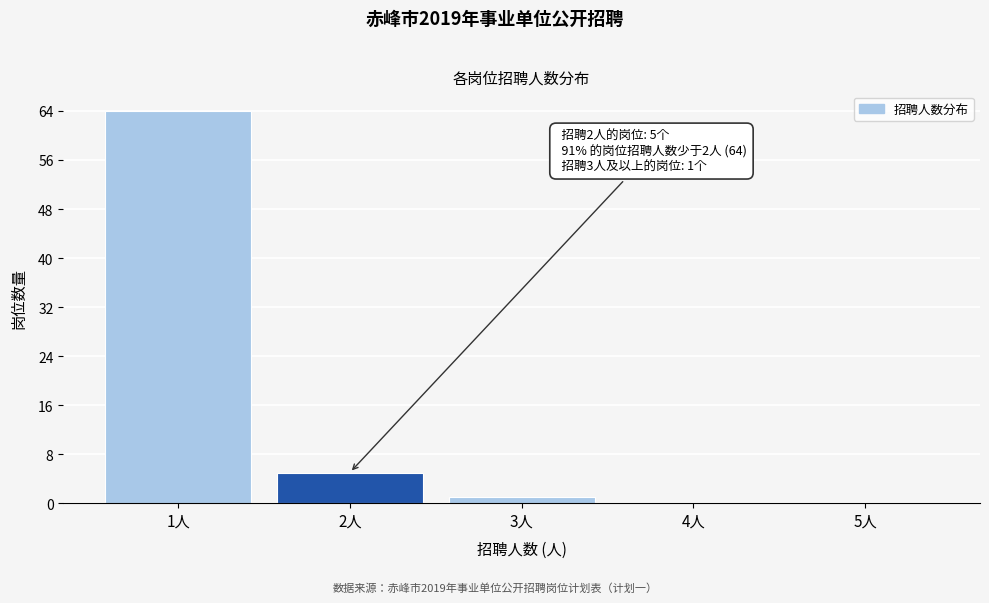

Reading left to right, transcribe all the data shown in this chart.

1人=64	2人=5	3人=1	4人=0	5人=0